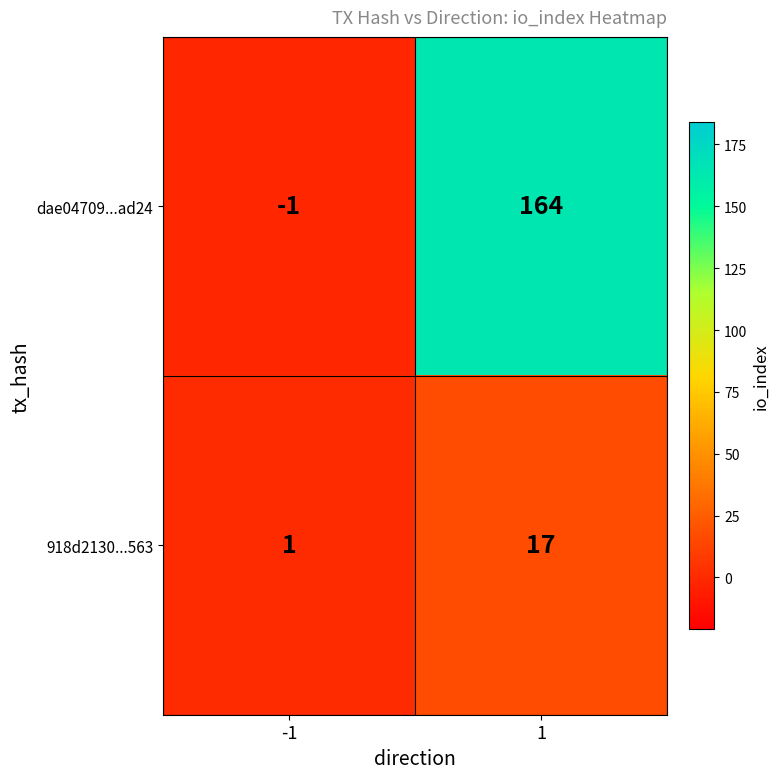

The value of 918d2130...563 at -1 is 2. True or false?

False